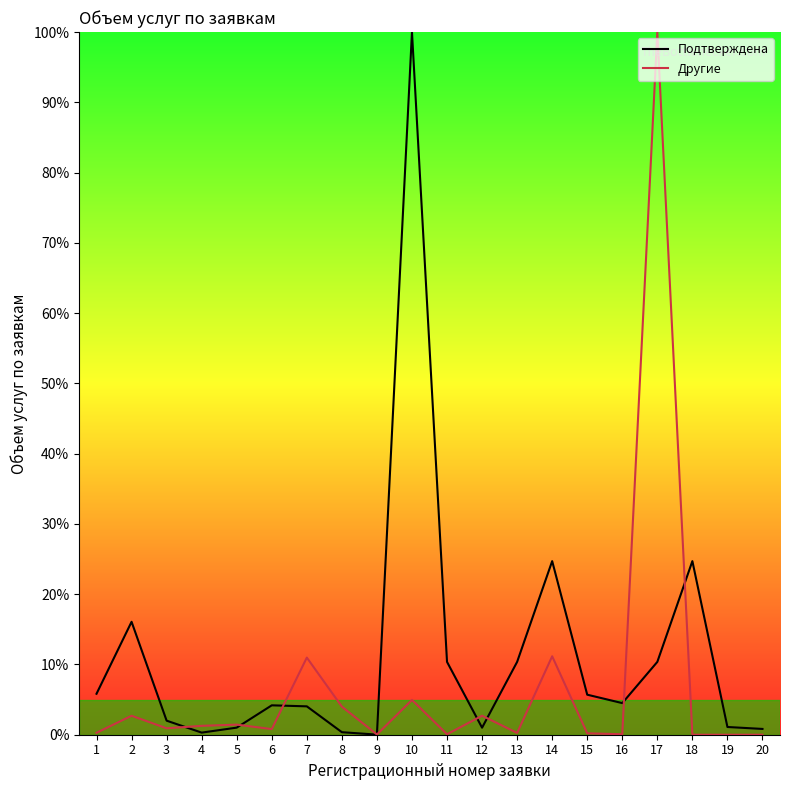

Which label corresponds to the smallest value in the chart?

18